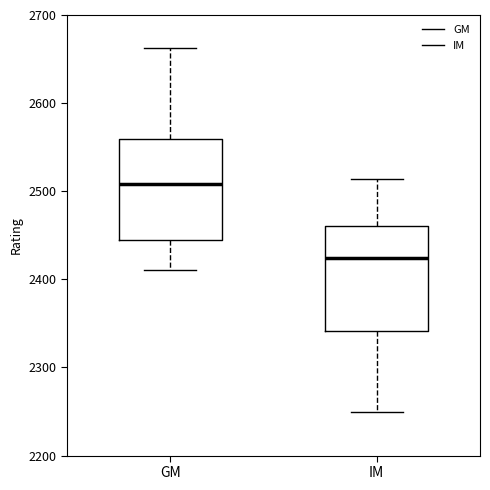

Reading left to right, read every box against the y-axis: the position of its median line, the range the box covers, and the ends of its whiskers. The values are not printed on the chart, so give them approximately, as read against the axis.

GM: median 2510, box 2440 to 2560, whiskers 2410 to 2660
IM: median 2420, box 2340 to 2460, whiskers 2250 to 2510